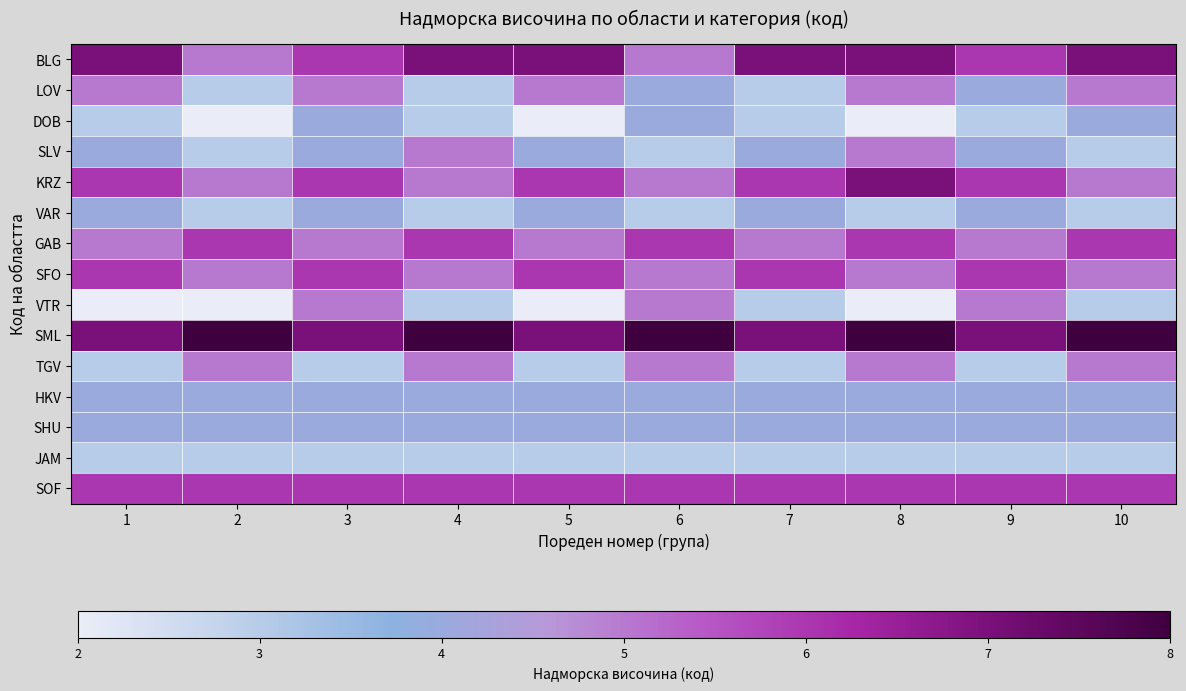

What is the greatest value displayed?

8